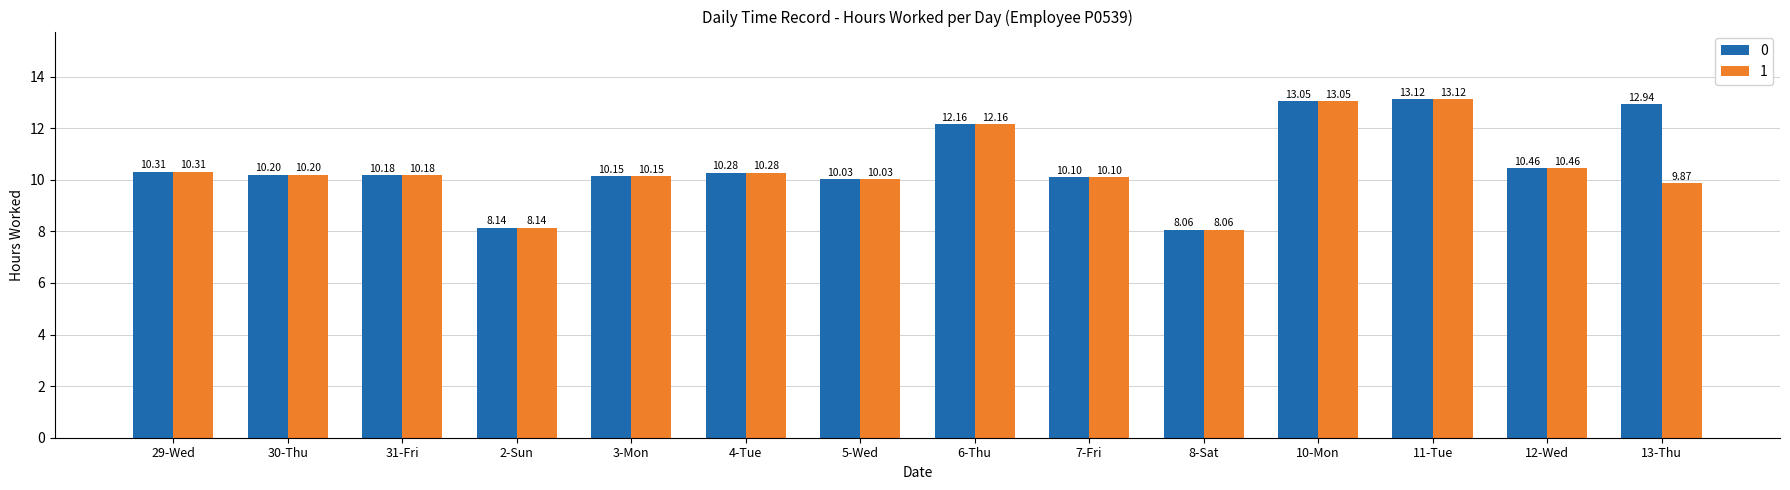

Which label corresponds to the smallest value in the chart?

8-Sat